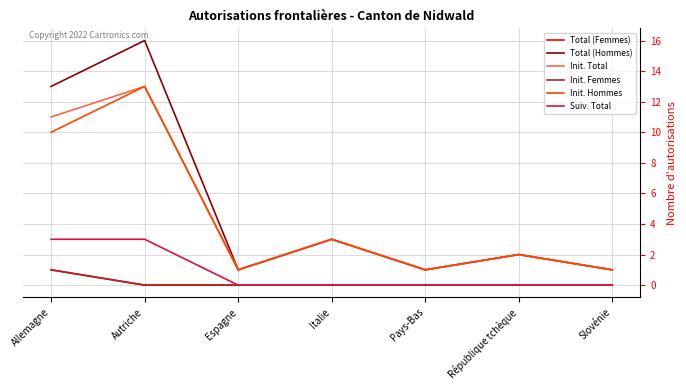

Does the chart have visible grid lines?

Yes